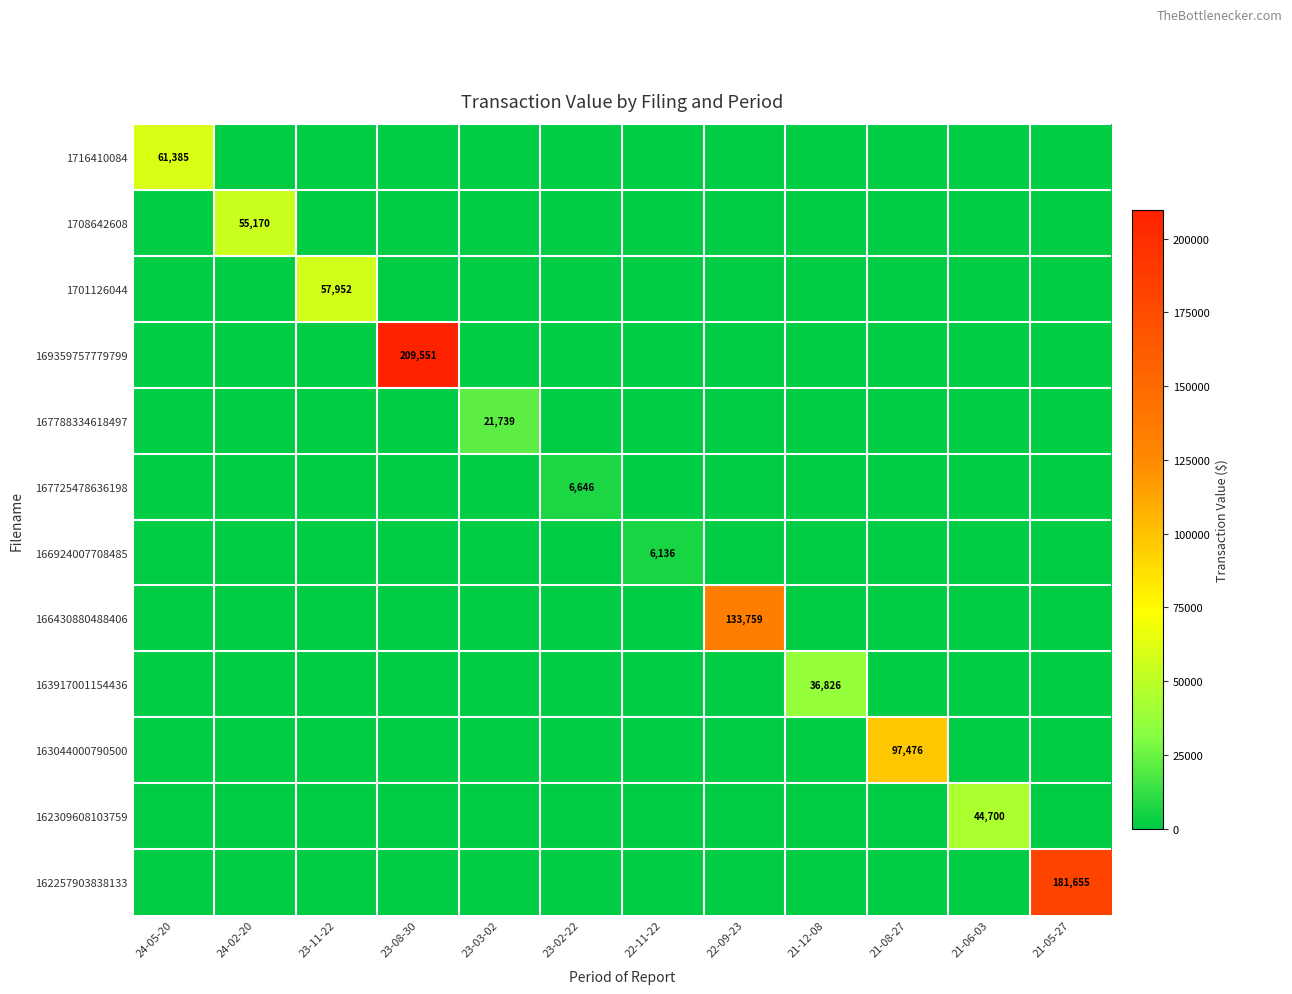

The value of 169359757779799 at 23-08-30 is 327128. True or false?

False